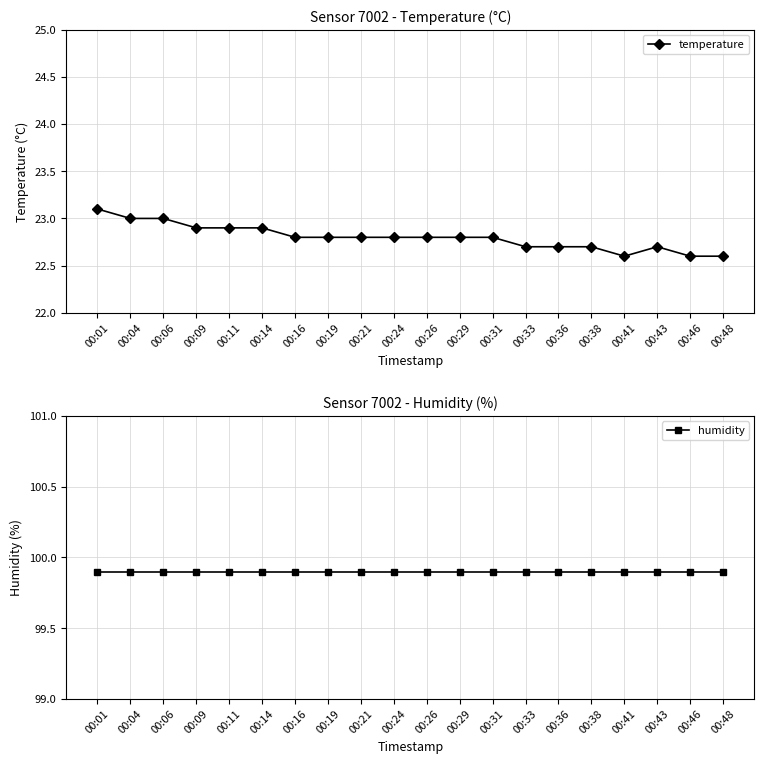

Which category has the highest value in the humidity series?

00:01